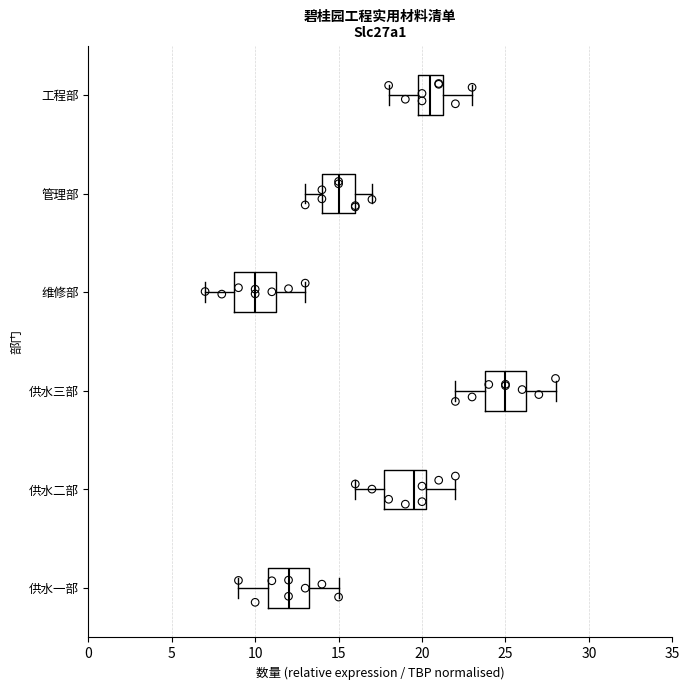

Reading bottom to top, read every box against the x-axis: the position of its median line, the range the box covers, and the ends of its whiskers. The values are not printed on the chart, so give them approximately, as read against the axis.

供水一部: median 12.0, box 11.0 to 13.5, whiskers 9.0 to 15.0
供水二部: median 19.5, box 18.0 to 20.5, whiskers 16.0 to 22.0
供水三部: median 25.0, box 24.0 to 26.5, whiskers 22.0 to 28.0
维修部: median 10.0, box 9.0 to 11.5, whiskers 7.0 to 13.0
管理部: median 15.0, box 14.0 to 16.0, whiskers 13.0 to 17.0
工程部: median 20.5, box 20.0 to 21.5, whiskers 18.0 to 23.0